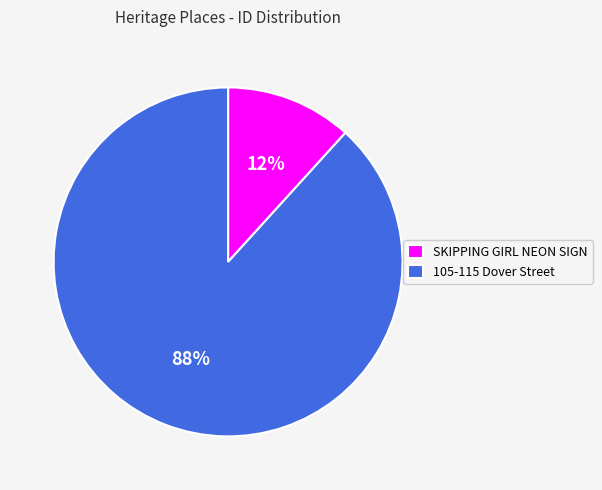

Is the sum of 105-115 Dover Street and SKIPPING GIRL NEON SIGN greater than half?

Yes